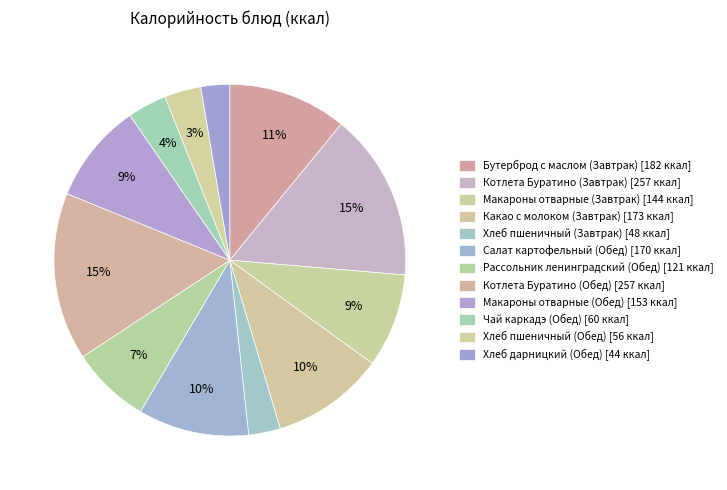

How many slices are in this pie chart?

12